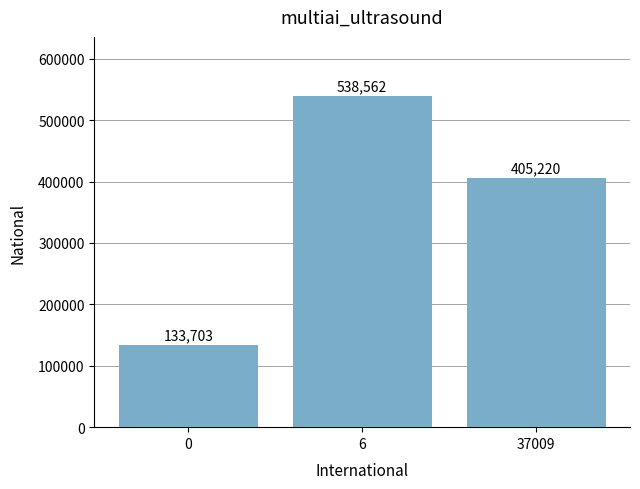

What is the smallest value displayed?

133703.0